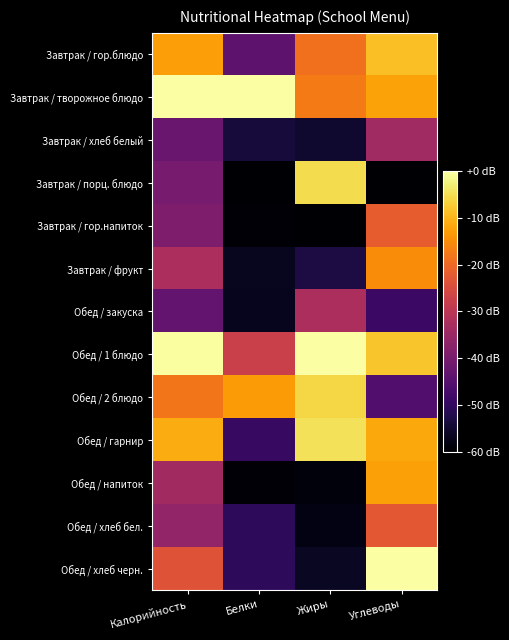

At which category does the chart reach its minimum across all series?

Углеводы